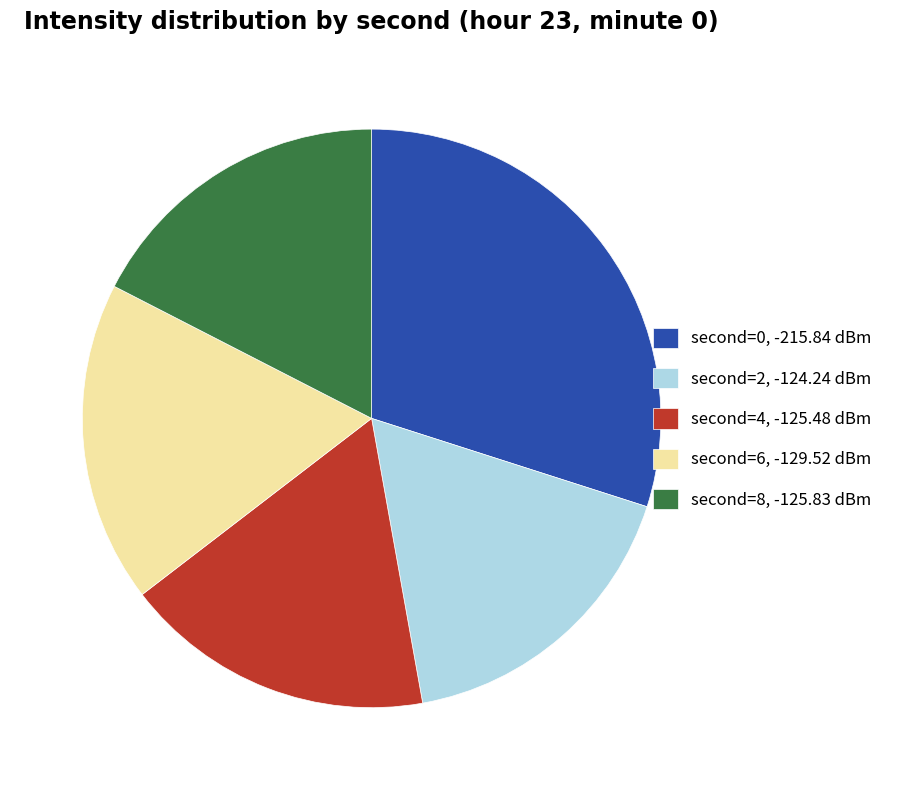

Does any single category account for the majority?

No